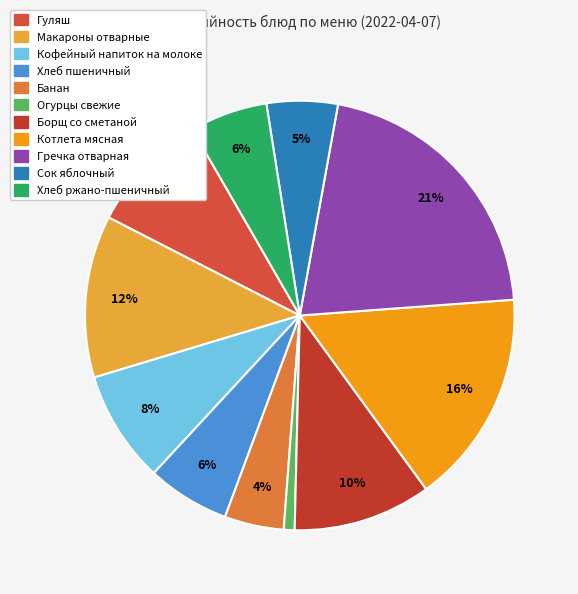

True or false: Макароны отварные accounts for 12% of the total.

True